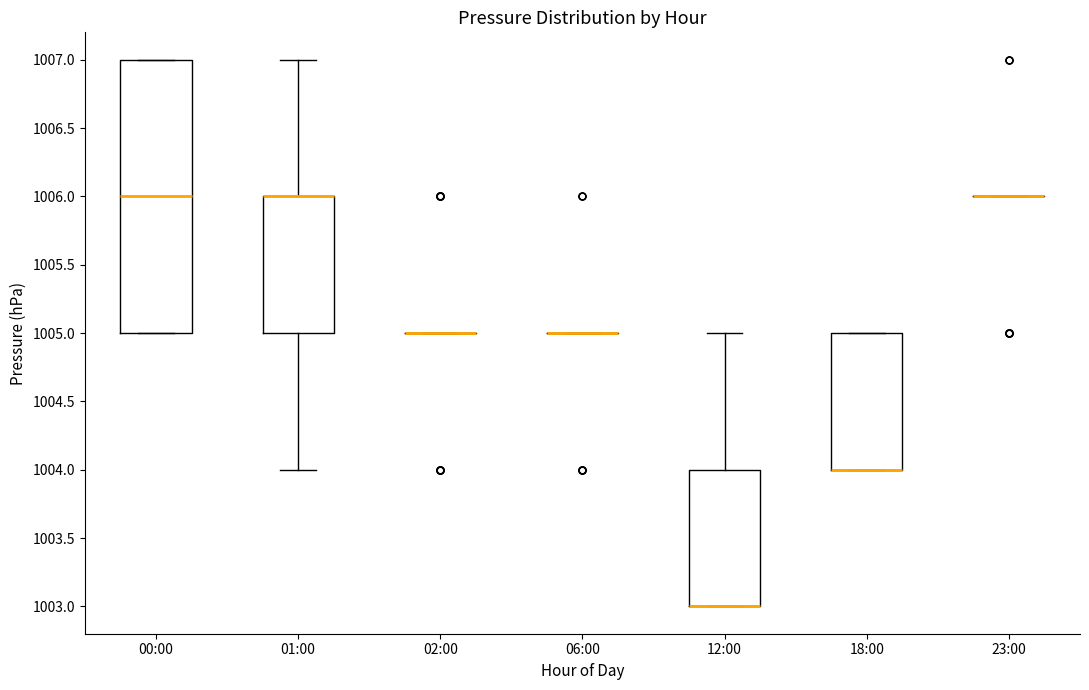

Reading left to right, read every box against the y-axis: the position of its median line, the range the box covers, and the ends of its whiskers. The values are not printed on the chart, so give them approximately, as read against the axis.

00:00: median 1006, box 1005 to 1007, whiskers 1005 to 1007
01:00: median 1006 (drawn on the box's upper edge), box 1005 to 1006, whiskers 1004 to 1007
02:00: box collapsed to a line at 1005, whiskers 1005 to 1005
06:00: box collapsed to a line at 1005, whiskers 1005 to 1005
12:00: median 1003 (drawn on the box's lower edge), box 1003 to 1004, whiskers 1003 to 1005
18:00: median 1004 (drawn on the box's lower edge), box 1004 to 1005, whiskers 1004 to 1005
23:00: box collapsed to a line at 1006, whiskers 1006 to 1006